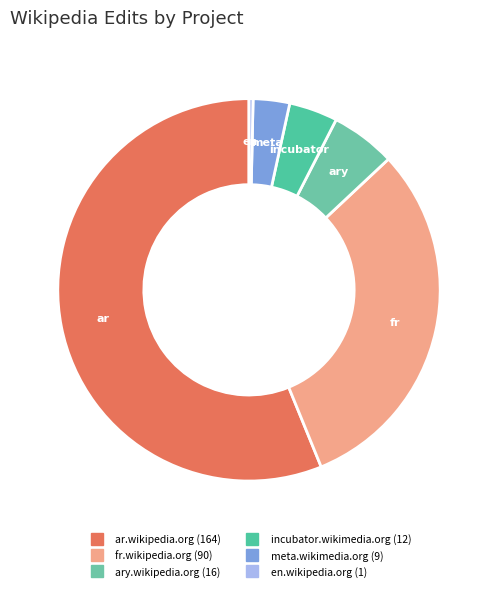

Which category has the smallest portion of the pie?

en.wikipedia.org